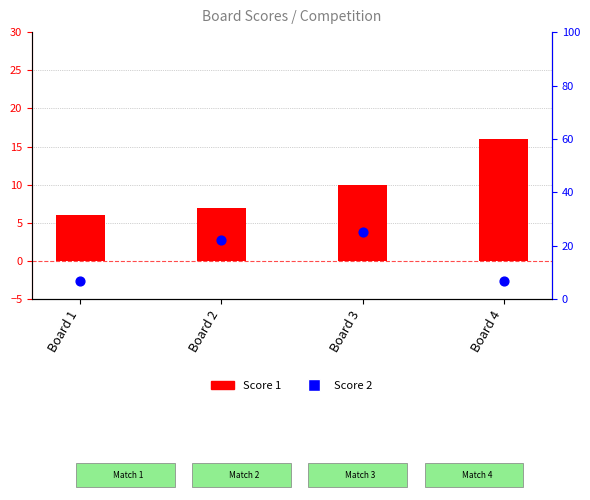

At how many categories does at least one series exceed 10?

3